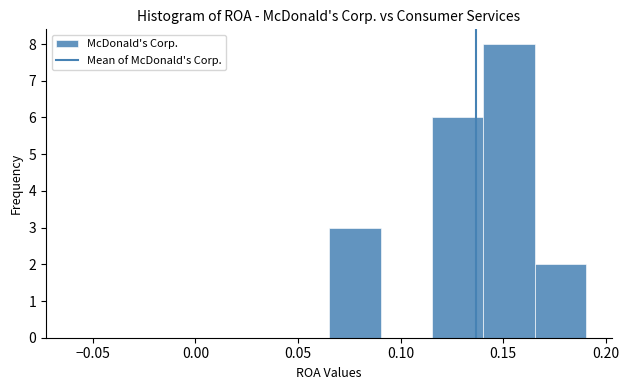

What is the height of the bar covering 0.165 to 0.190 on the x-axis? Neither the bar edges nor the heights are printed on the chart, so give them approximately, as read against the axes.

2